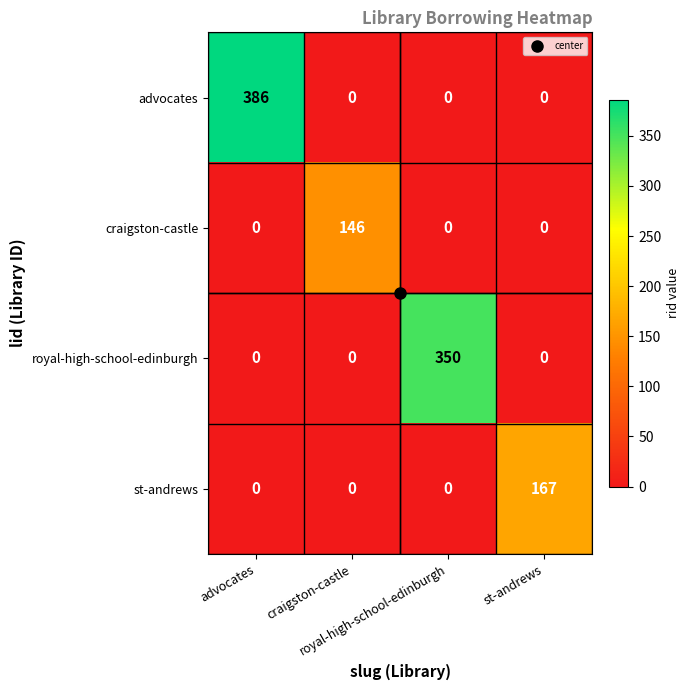

What is the maximum value shown in the chart?

386